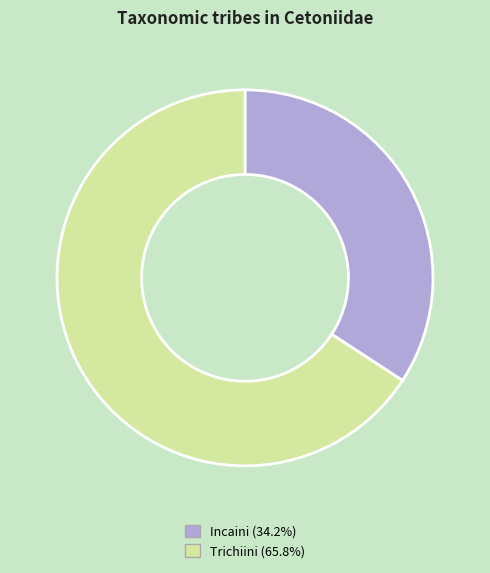

Between Incaini and Trichiini, which is larger?

Trichiini